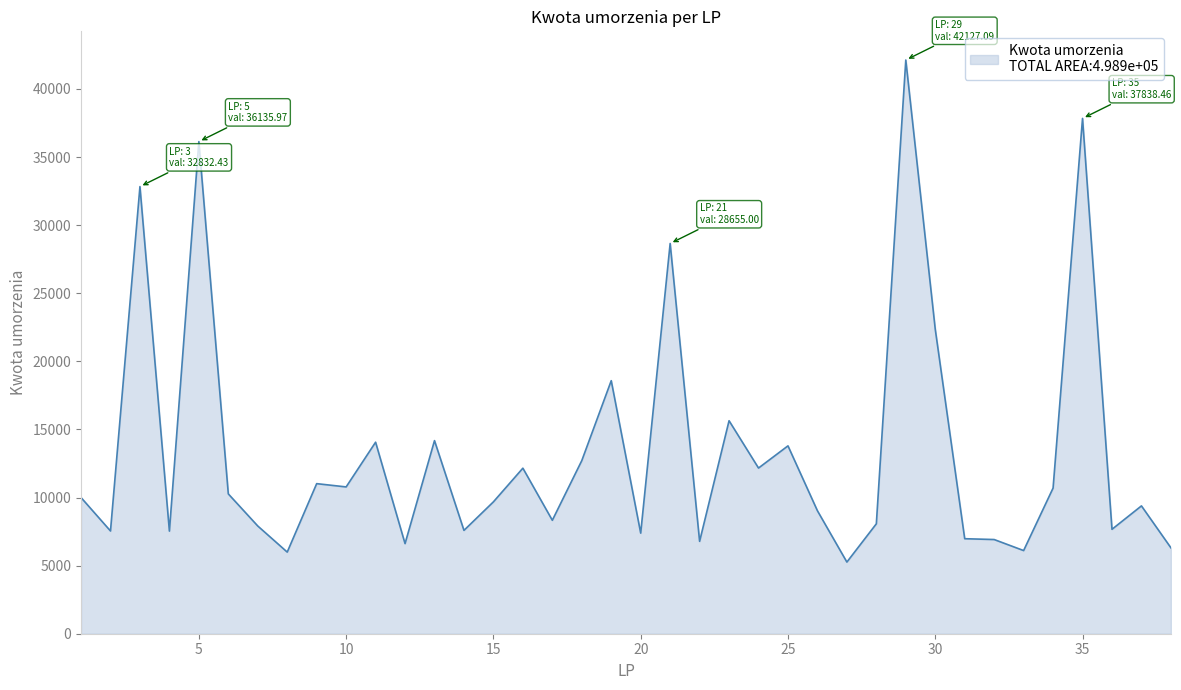

What is the difference between the maximum and minimum values?

36865.8